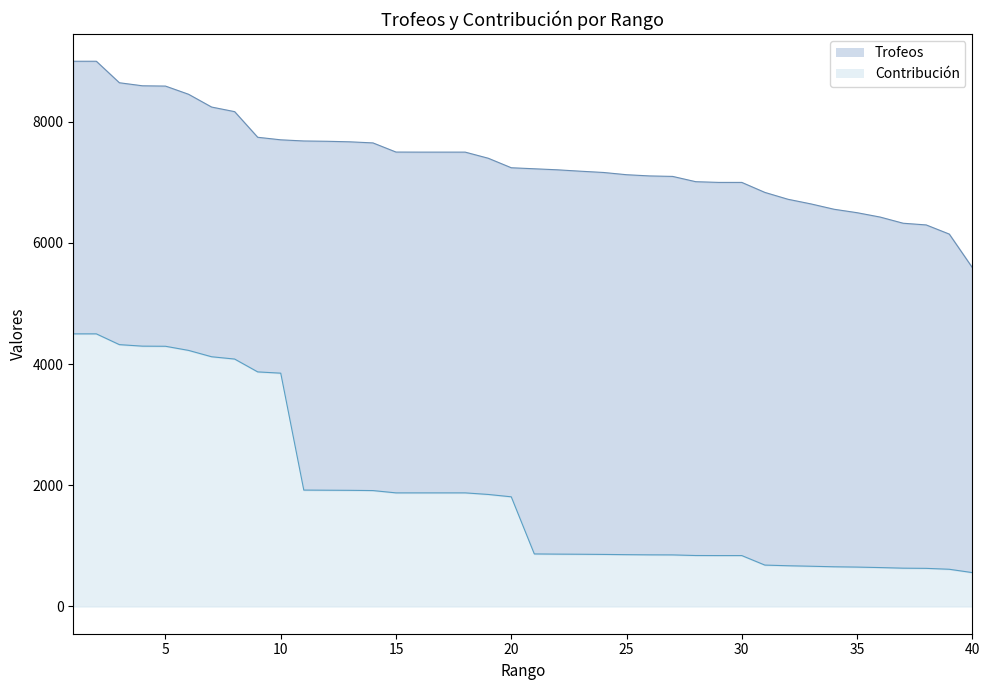

What is the value of the Contribución point at the 24th from the left?

859